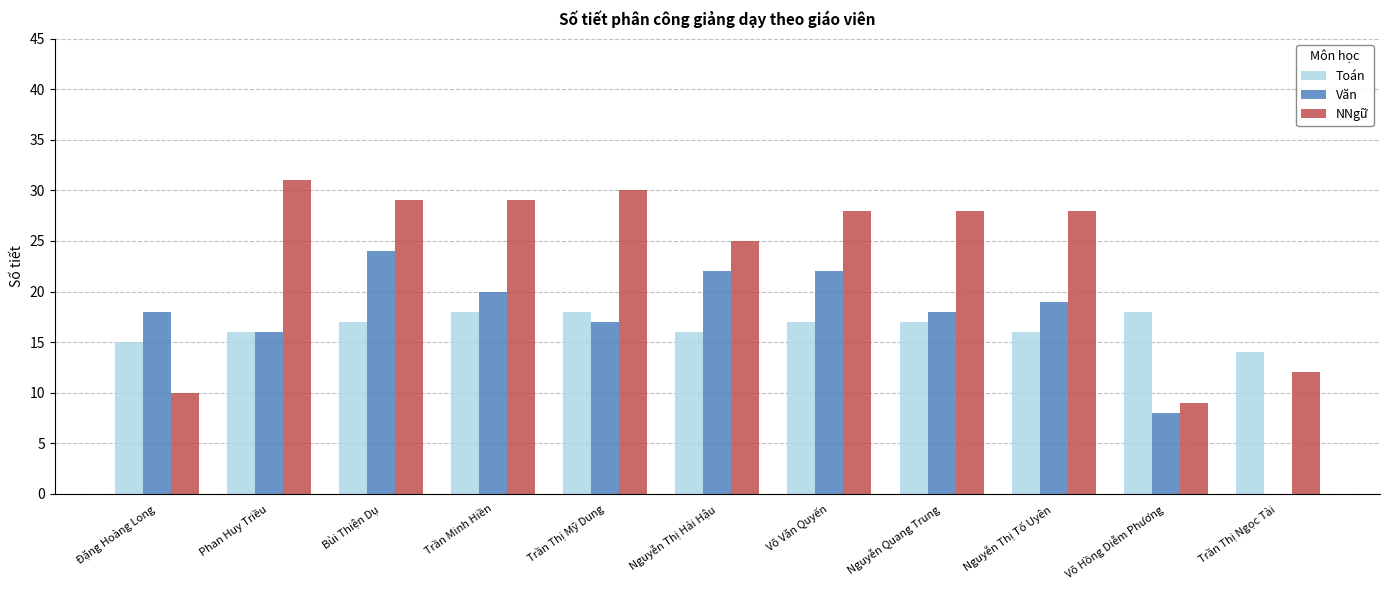

The NNgữ series shows 28 at Nguyễn Thị Tố Uyên. True or false?

True